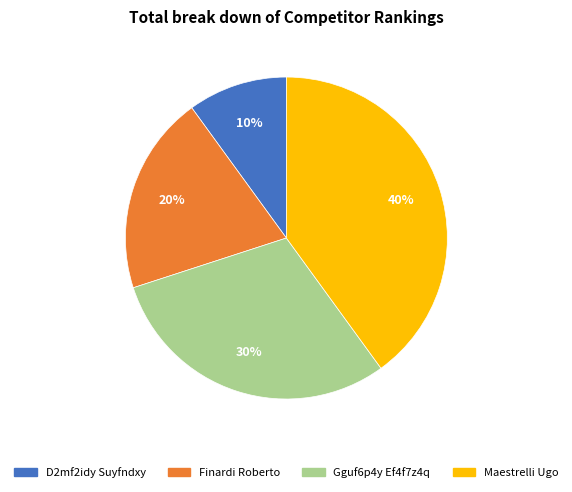

Which slice is the largest?

Maestrelli Ugo